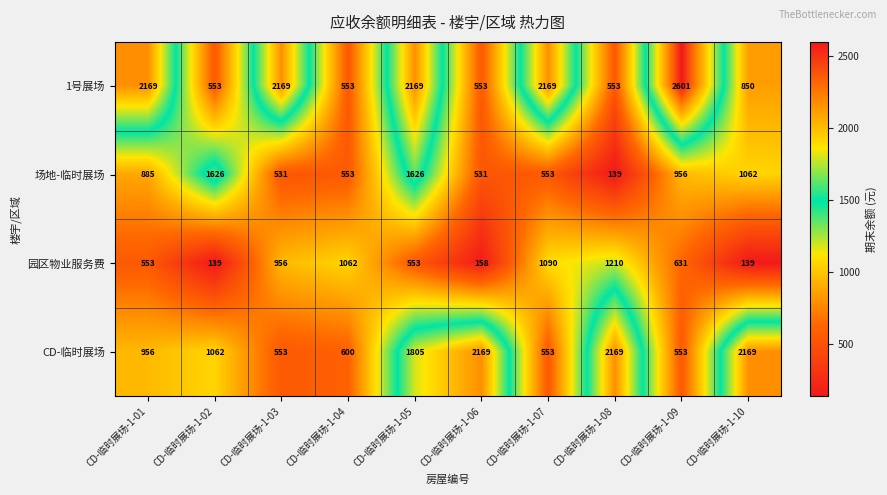

List the series in order of their peak value, lowest first.

园区物业服务费, 场地-临时展场, CD-临时展场, 1号展场